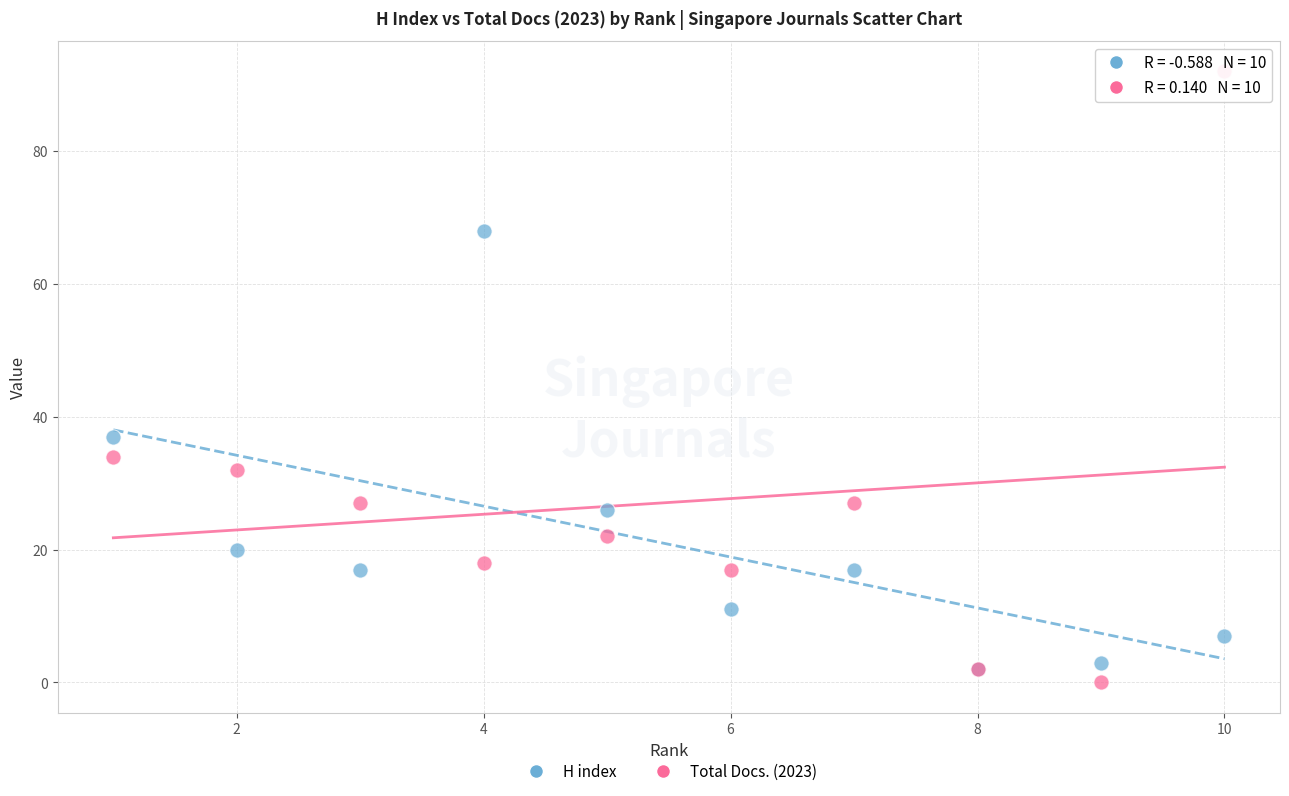

Across all series, what Y value is closest to 46?

37